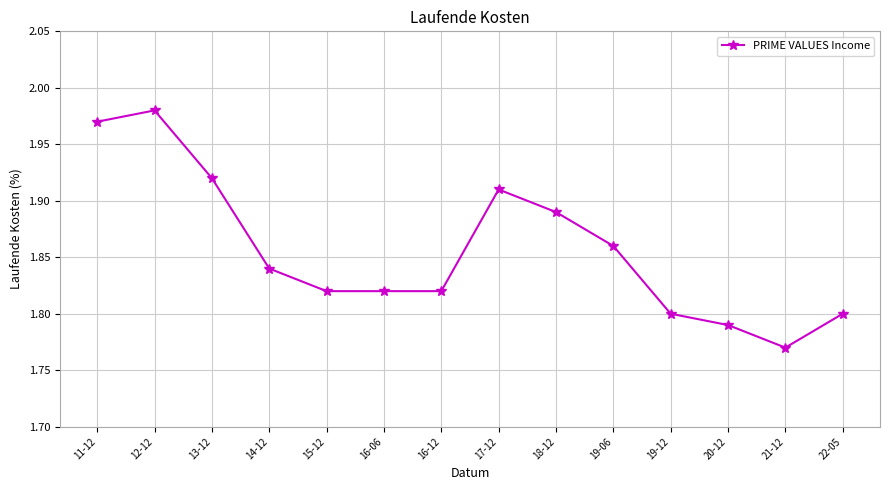

What is the sum of all values?

26.0